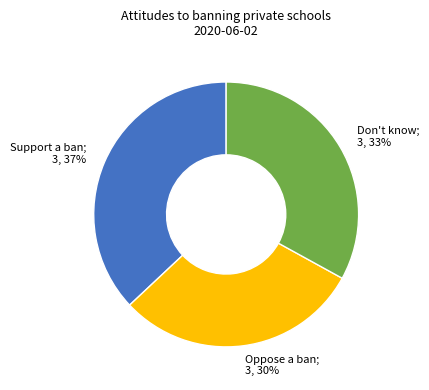

To the nearest percent, what is the average slice percentage?

33%